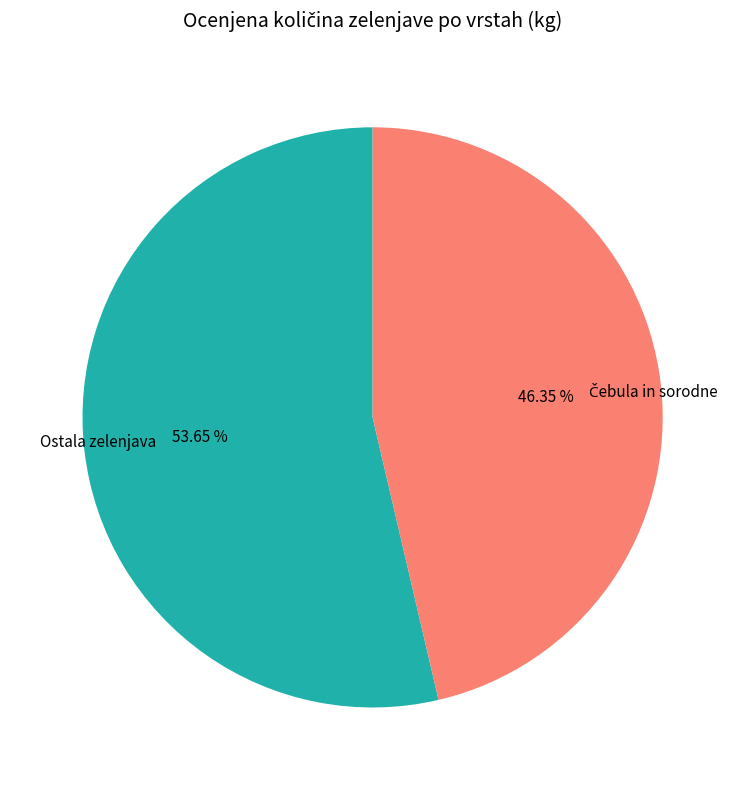

To the nearest percent, what is the average slice percentage?

50%